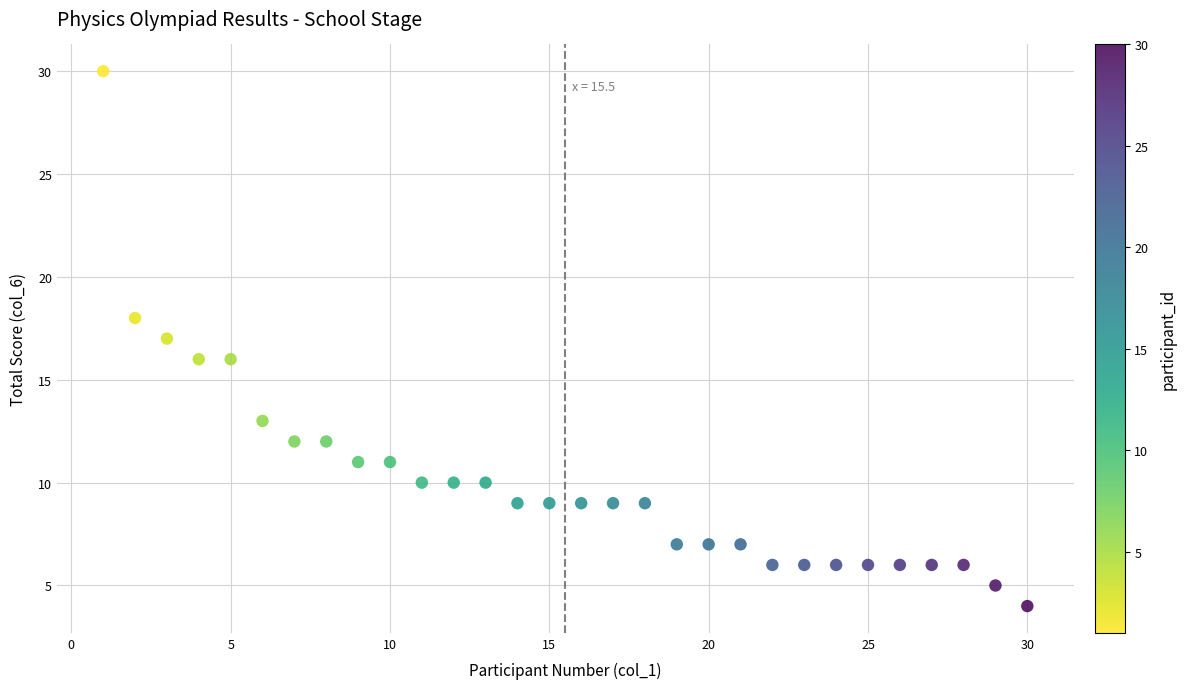

What is the range of X values (max minus min)?

29